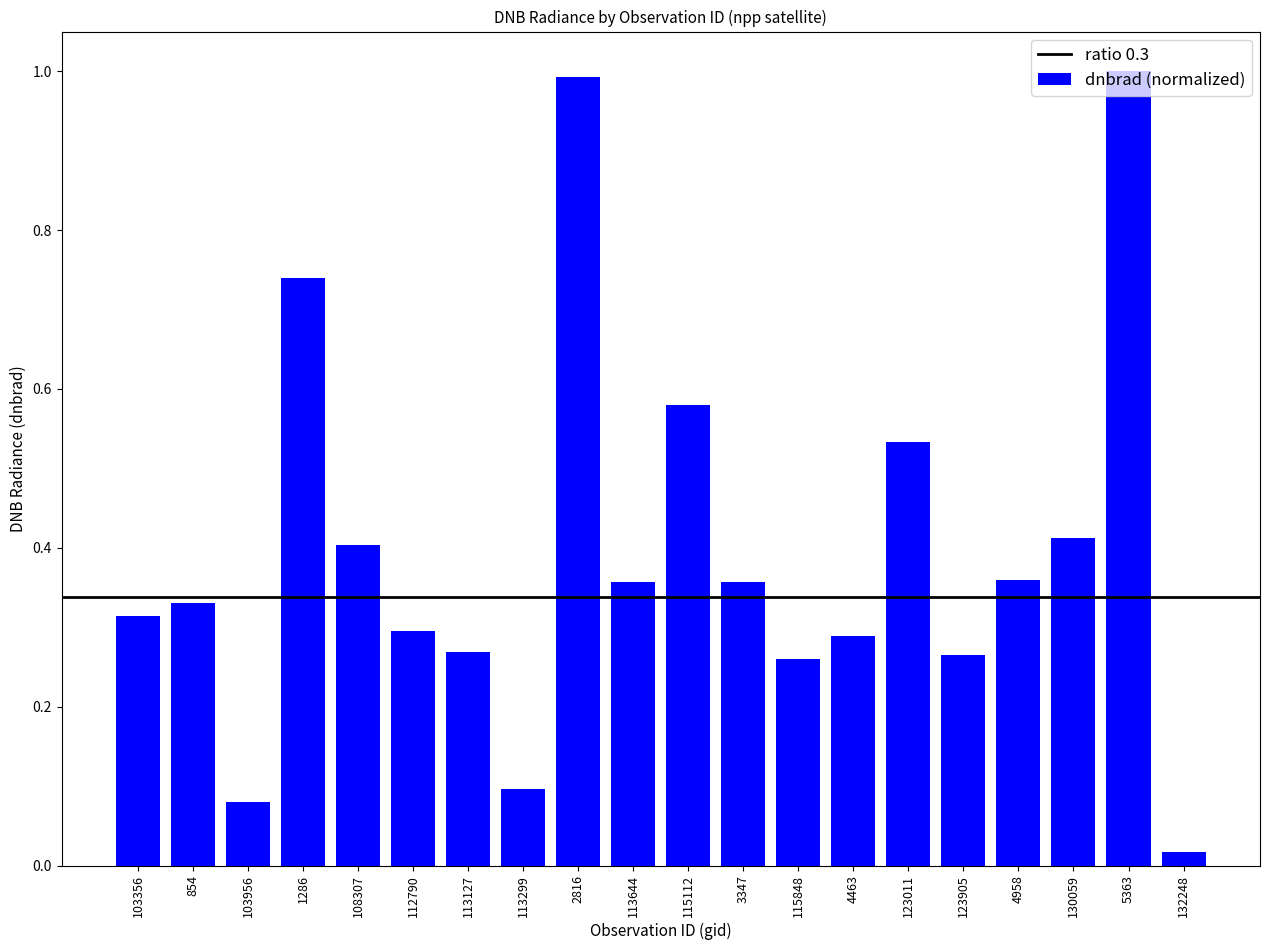

What is the sum of all values?

8.0